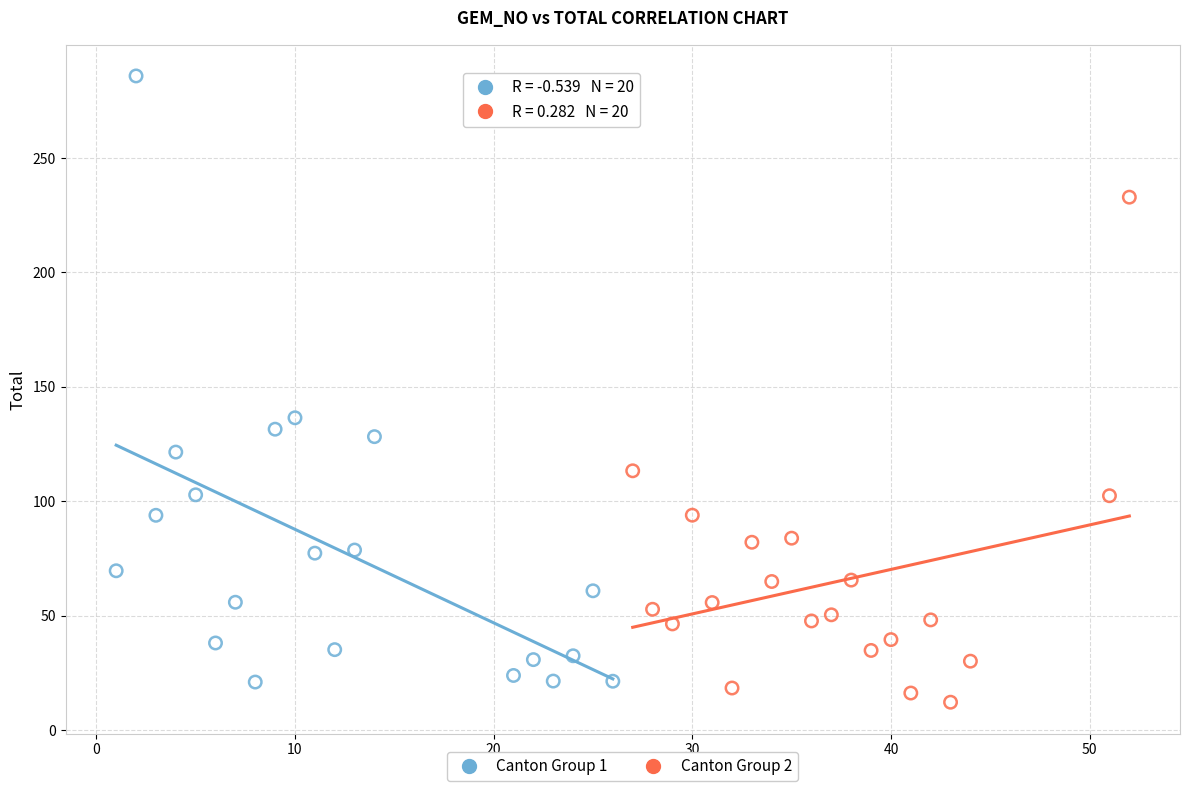

Which series has the widest spread of Y values?

Canton Group 1